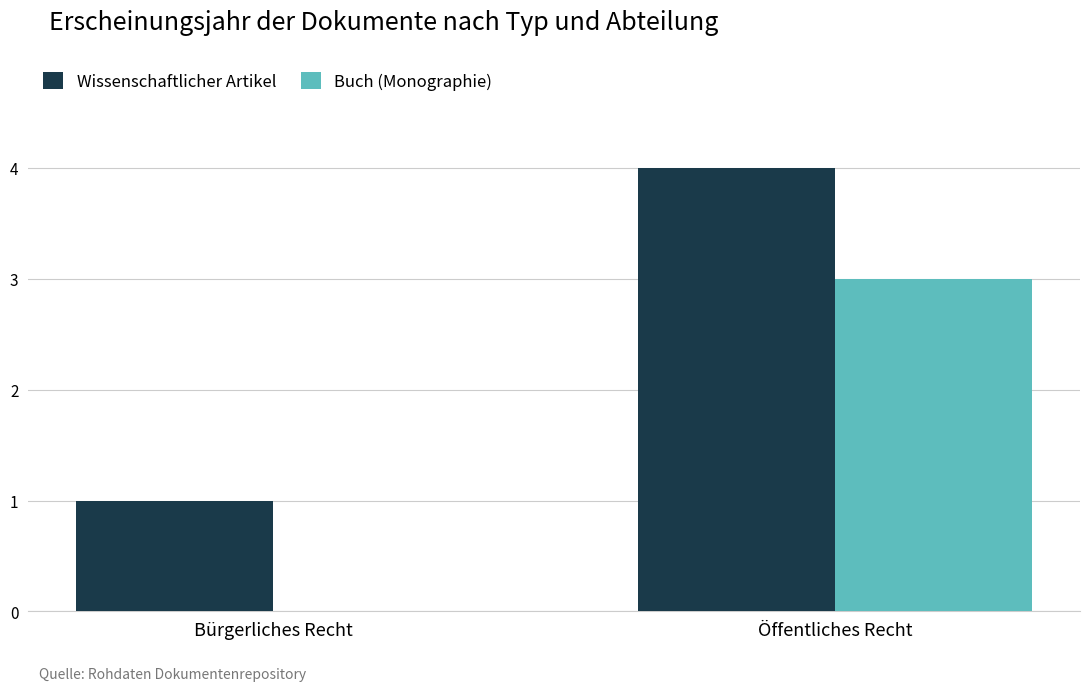

Reading right to left, transcribe all the data shown in this chart.

Wissenschaftlicher Artikel: 4	1
Buch (Monographie): 3	0